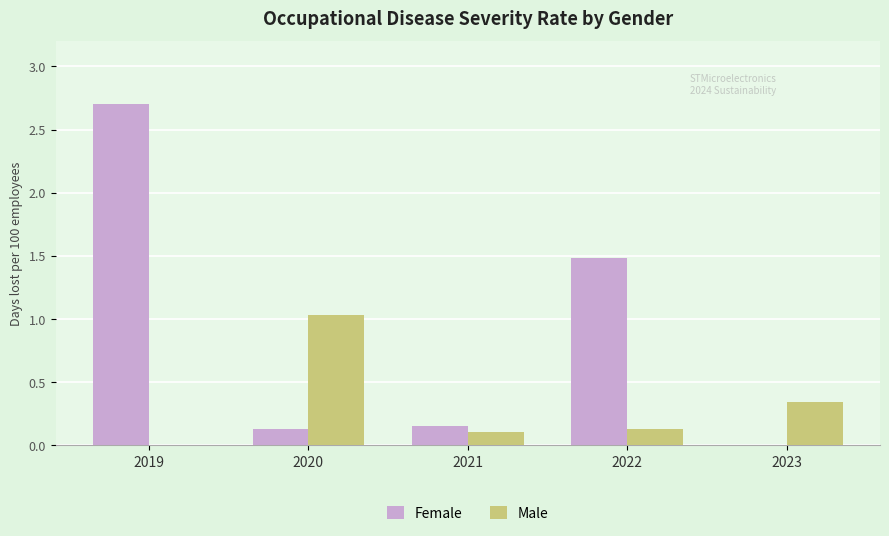

What is the difference between the Female values at 2022 and 2023?

1.5